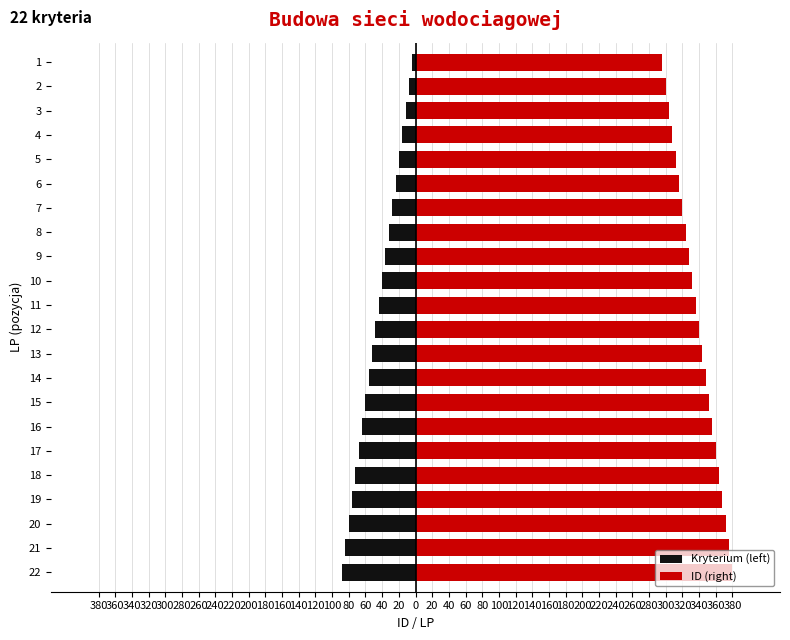

Reading right to left, extract all data points from this chart.

Kryterium (left): -4	-8	-12	-16	-20	-24	-28	-32	-36	-40	-44	-48	-52	-56	-60	-64	-68	-72	-76	-80	-84	-88
ID (right): 296	300	304	308	312	316	320	324	328	332	336	340	344	348	352	356	360	364	368	372	376	380